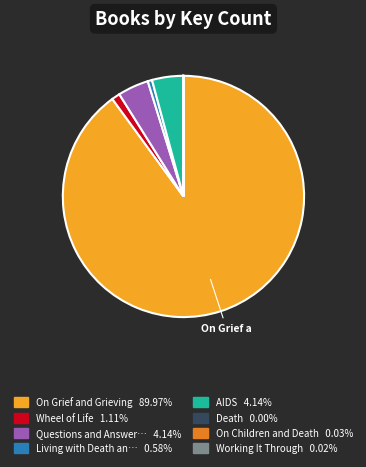

Does any single category account for the majority?

Yes